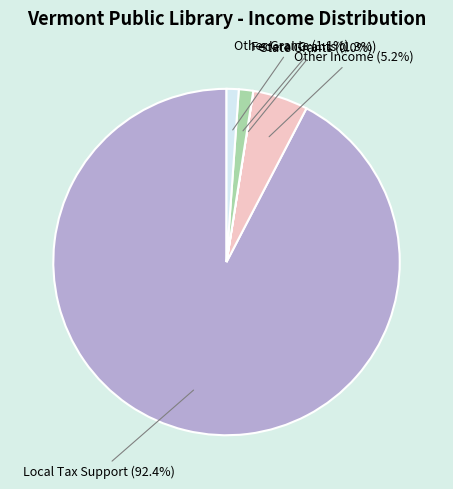

The Other Grants slice represents 11% of the pie. True or false?

False